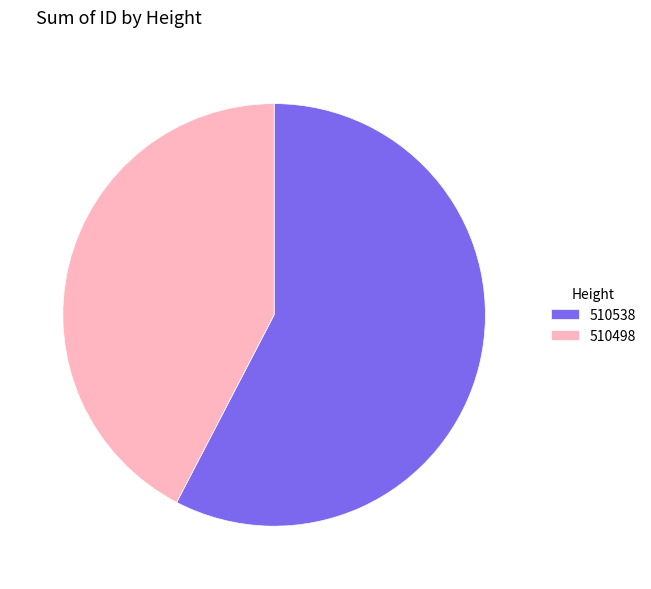

Between 510538 and 510498, which is larger?

510538